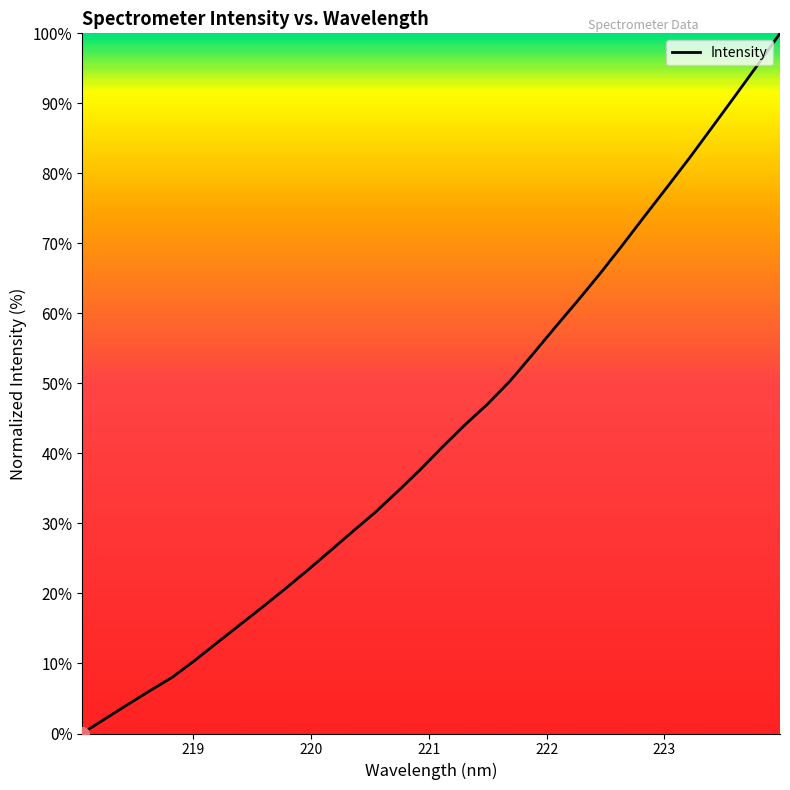

What is the difference between the maximum and minimum values?

100.0